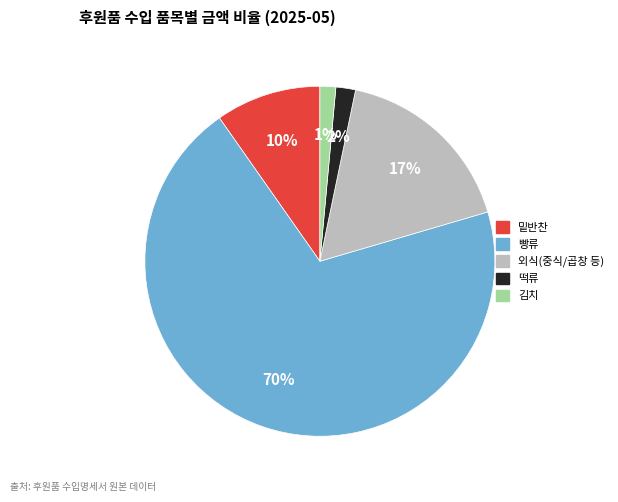

Does any single category account for the majority?

Yes